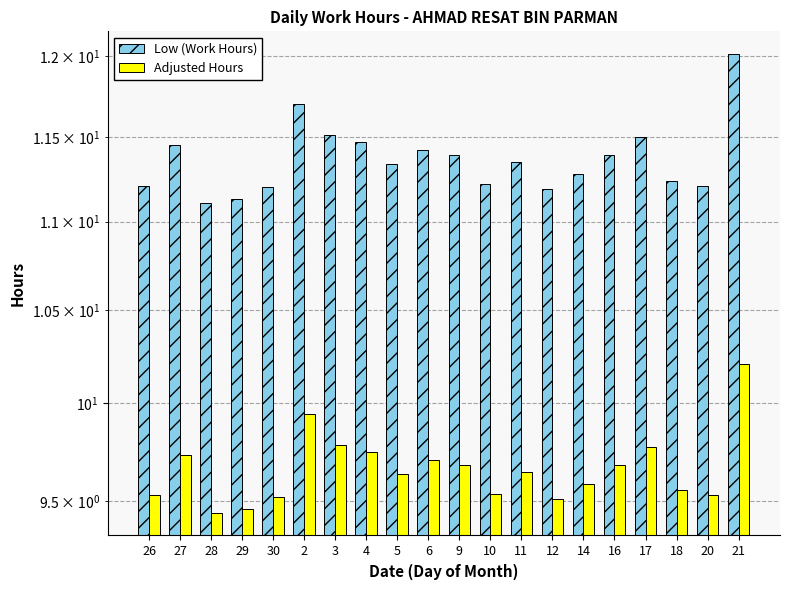

How many bars are there in total?

40